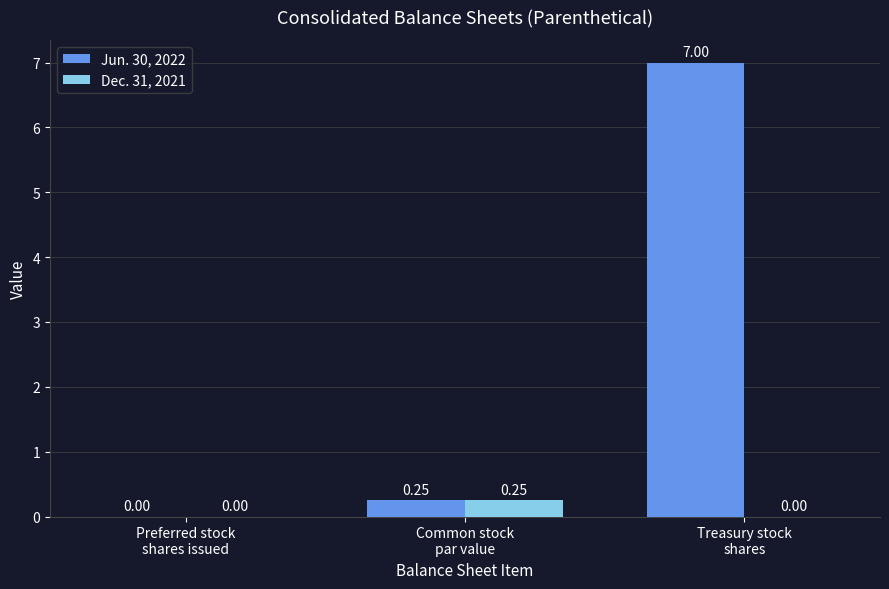

Which series has the largest total across all categories?

Jun. 30, 2022